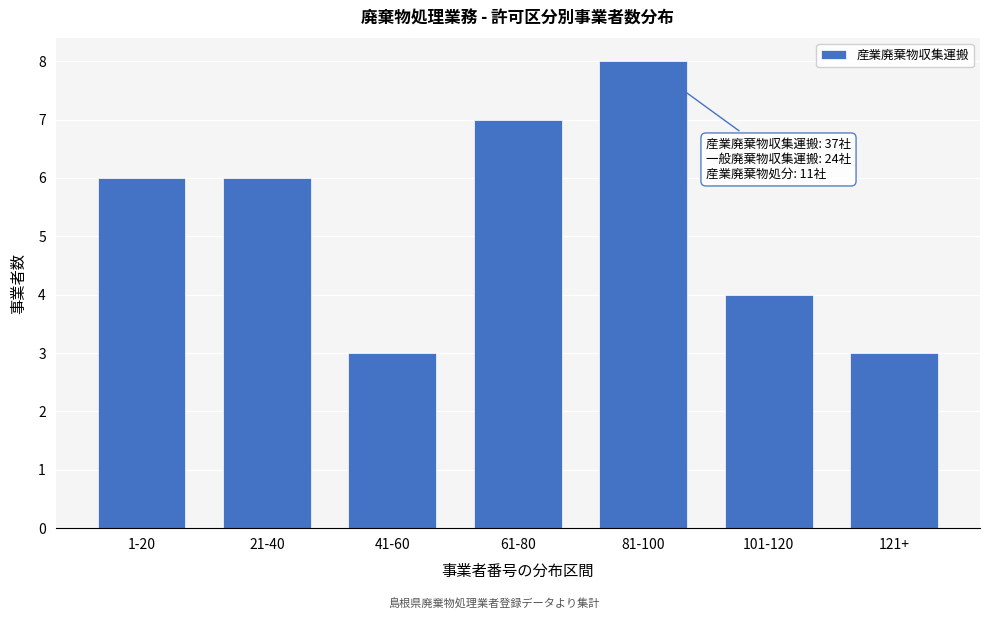

Reading left to right, list all the values displayed in this chart.

1-20=6	21-40=6	41-60=3	61-80=7	81-100=8	101-120=4	121+=3